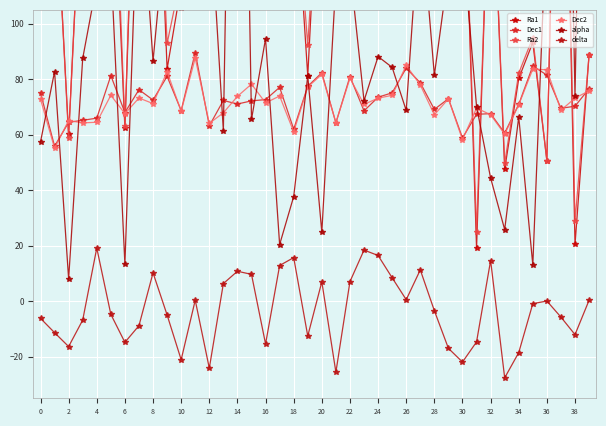

What is the average value of the delta series?

-3.1